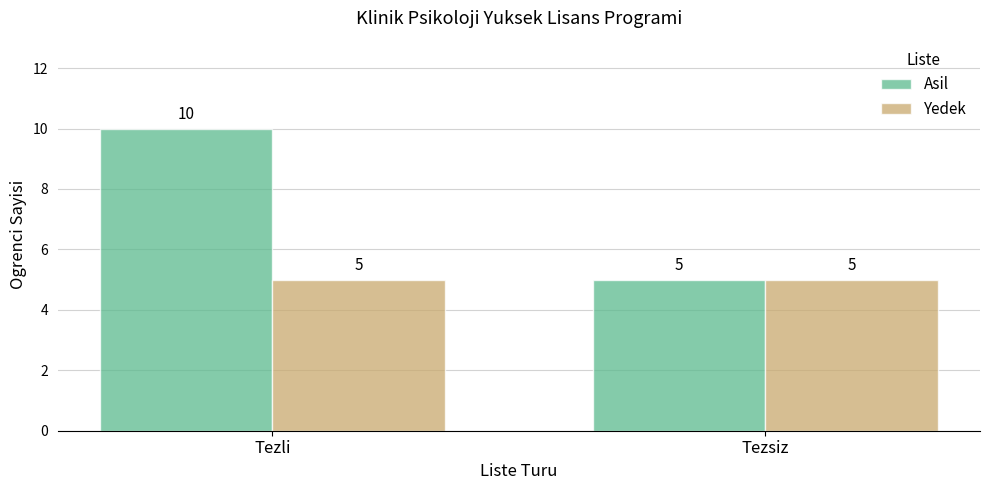

List the series in order of their overall mean, lowest first.

Yedek, Asil